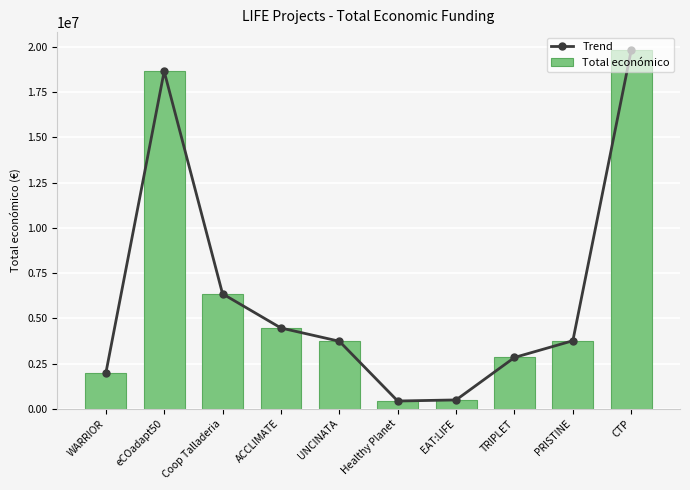

What position from the left is Healthy Planet?

6